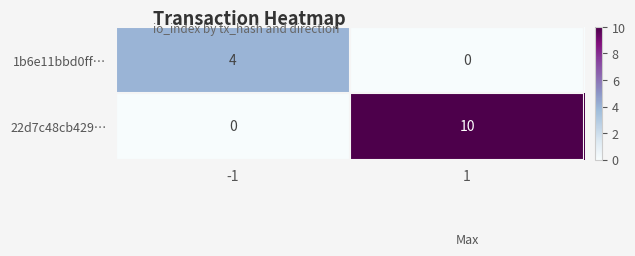

Read the 1b6e11bbd0ff… value at -1.

4